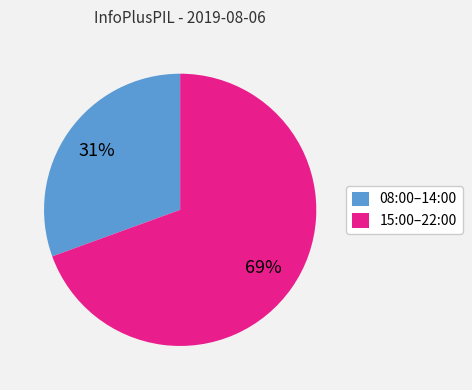

Count the number of slices in the pie.

2